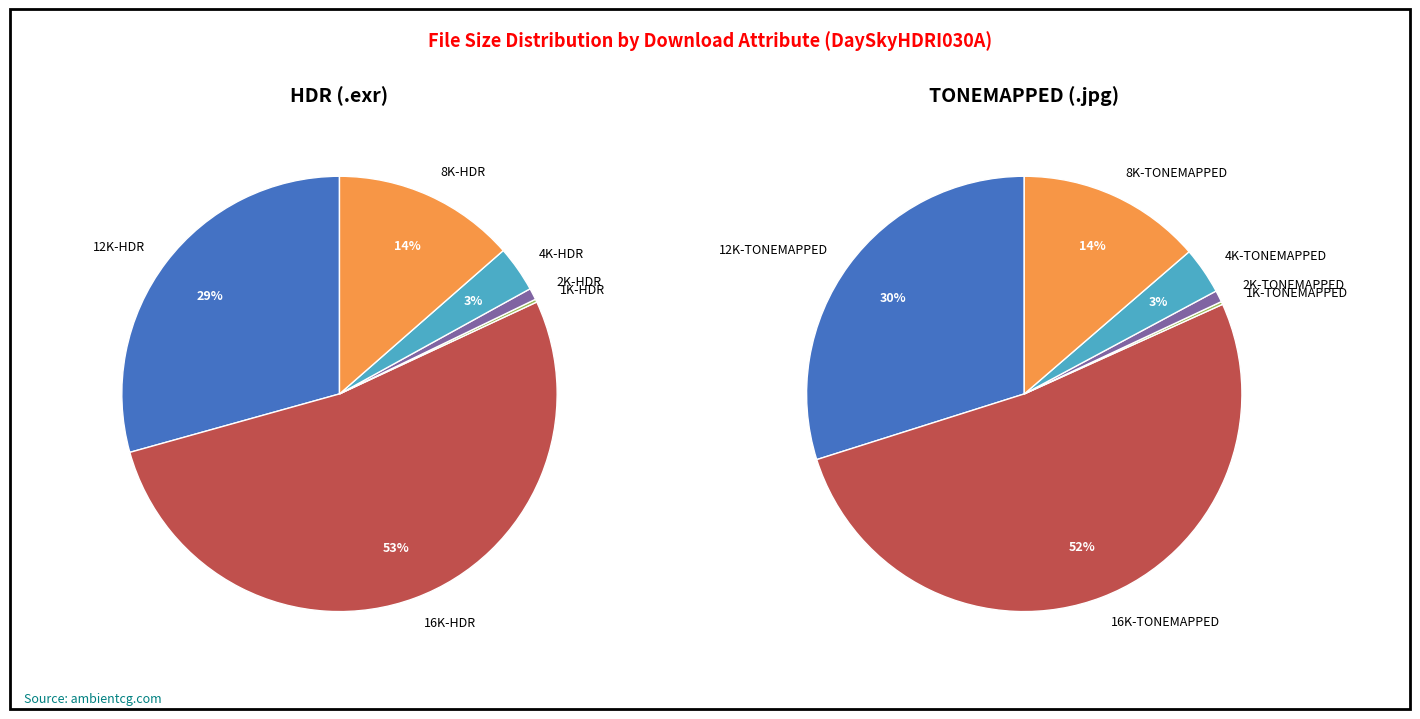

Rank the categories by value from lowest to highest.

1K-TONEMAPPED, 2K-TONEMAPPED, 1K-HDR, 4K-TONEMAPPED, 2K-HDR, 8K-TONEMAPPED, 4K-HDR, 12K-TONEMAPPED, 16K-TONEMAPPED, 8K-HDR, 12K-HDR, 16K-HDR